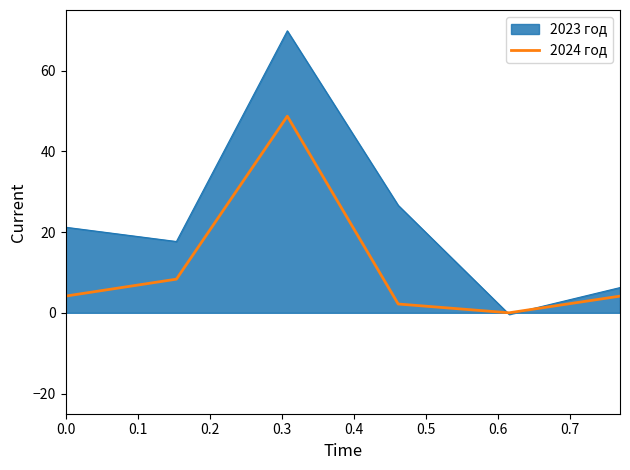

Which series has the largest range (max minus min)?

2023 год